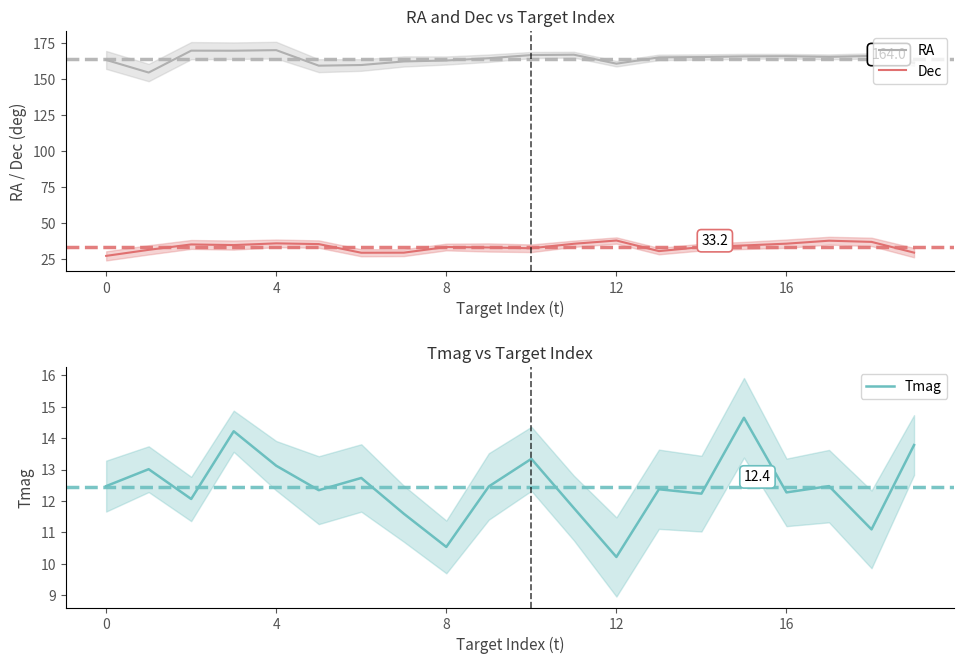

The RA series shows 100.8 at 16. True or false?

False